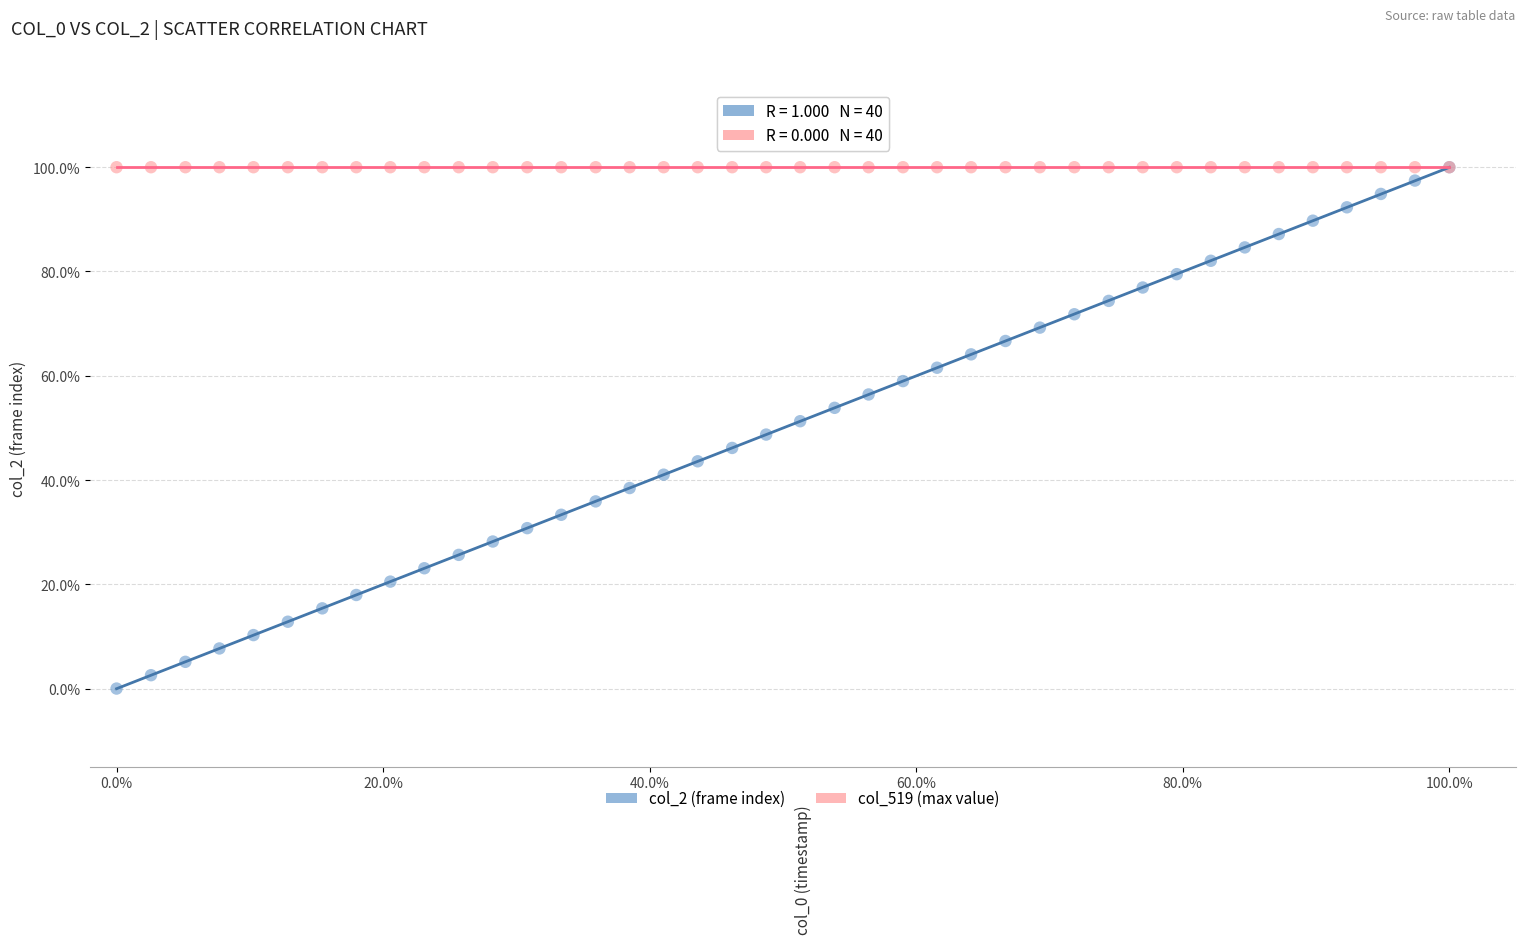

What are all the series names shown in the legend?

col_2 (frame index), col_519 (max value)